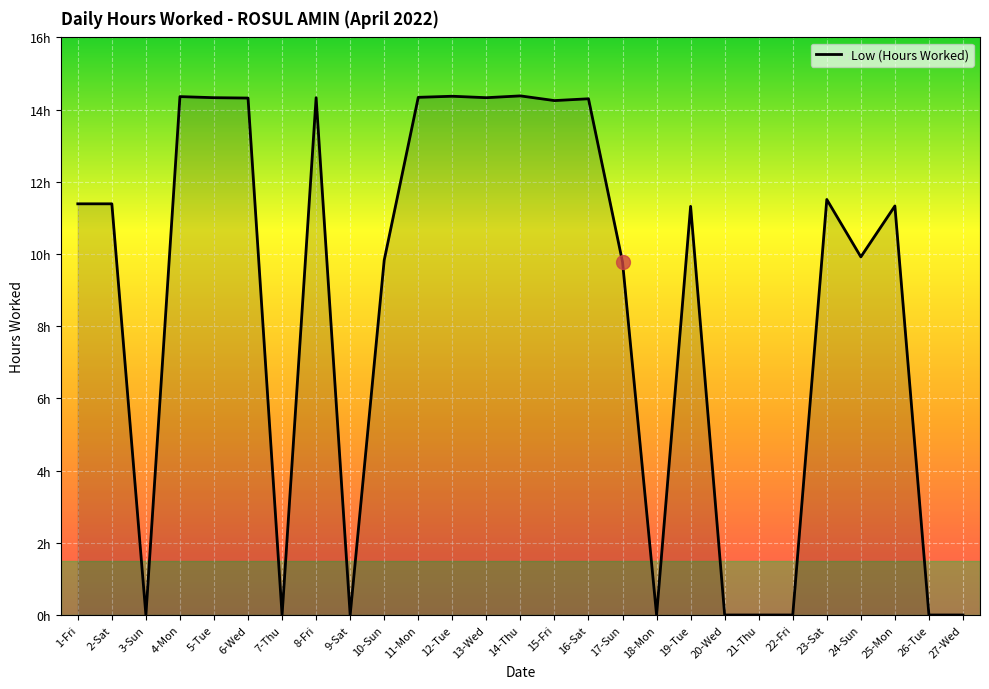

Does the chart have visible grid lines?

Yes